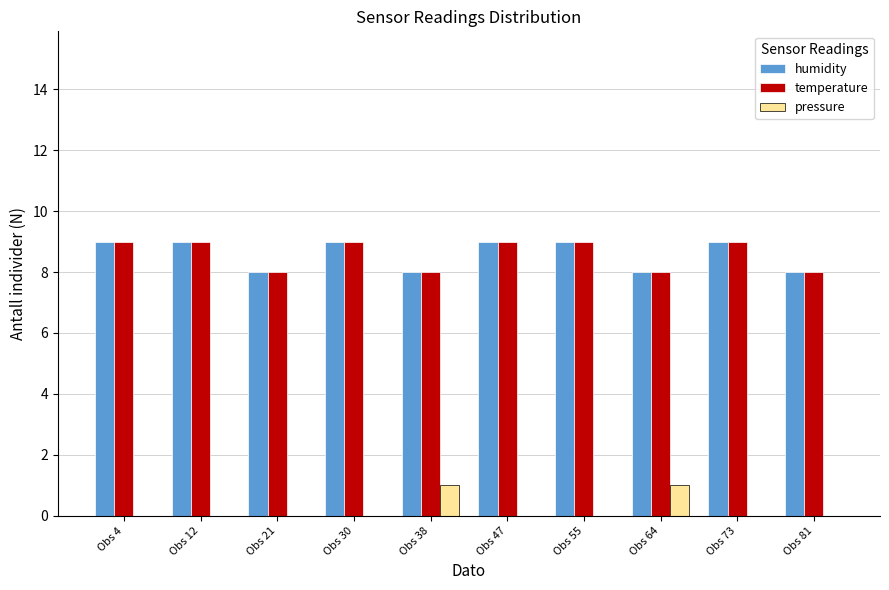

True or false: humidity has a value of 14 at Obs 81.

False